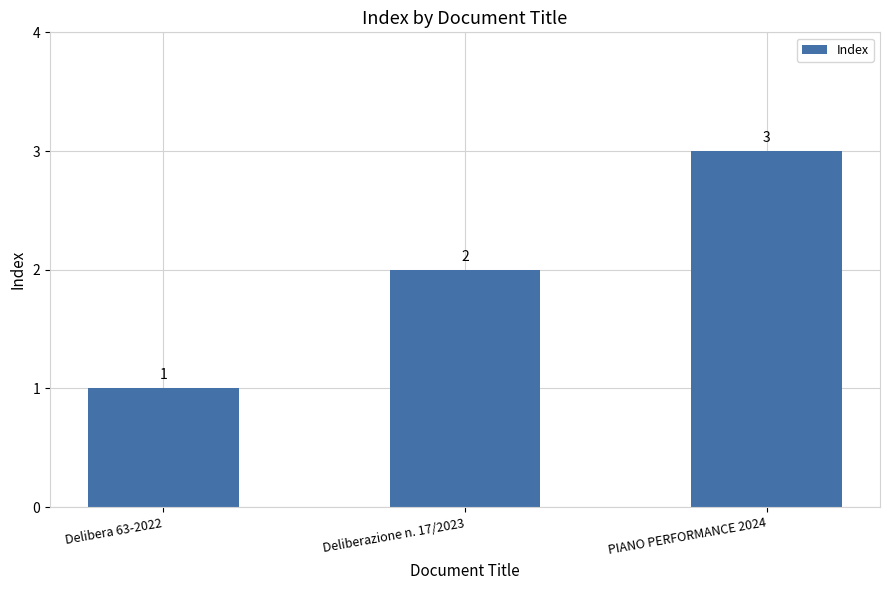

What is the label of the 1st bar from the right?

PIANO PERFORMANCE 2024